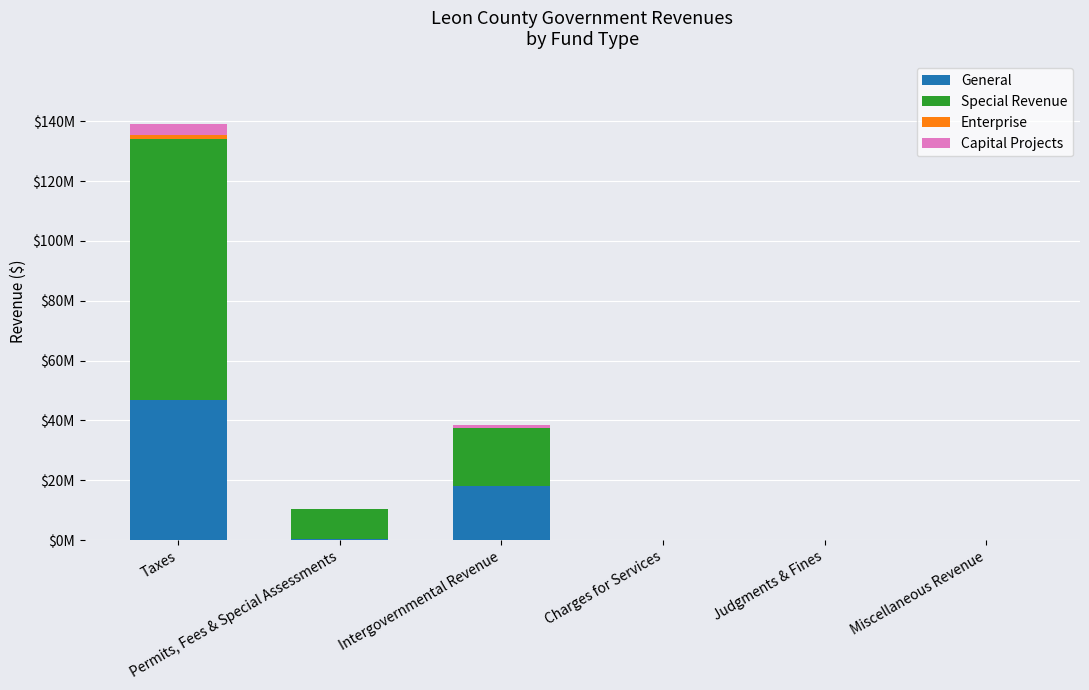

What is the total value across all series at Taxes?

139122238